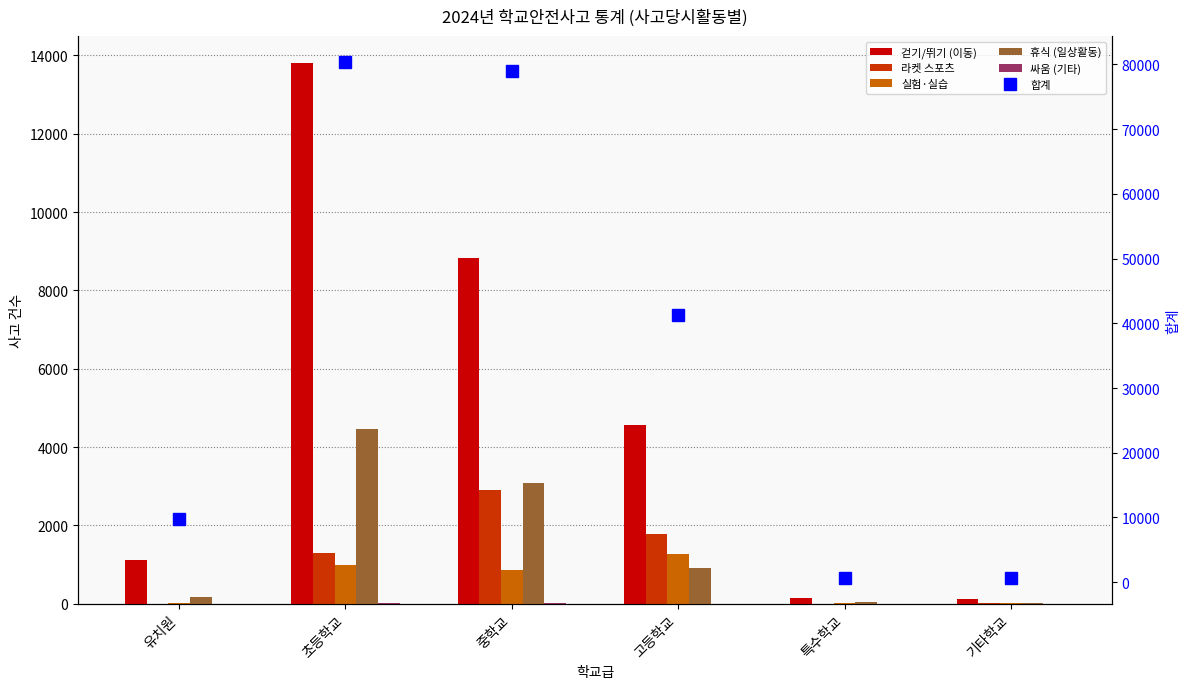

Which series has the largest total across all categories?

합계